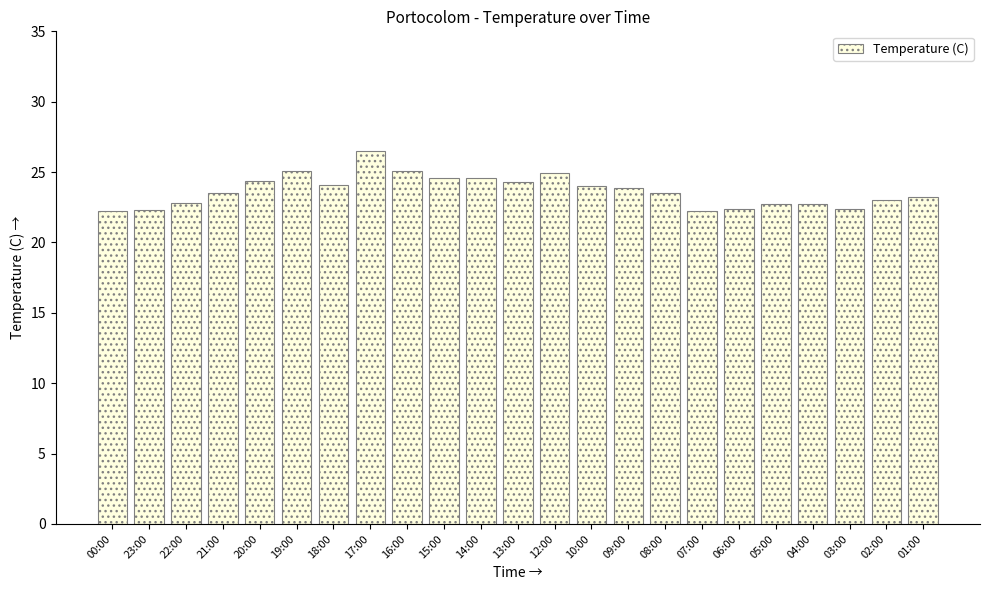

True or false: the data shows 34.6 at 07:00.

False